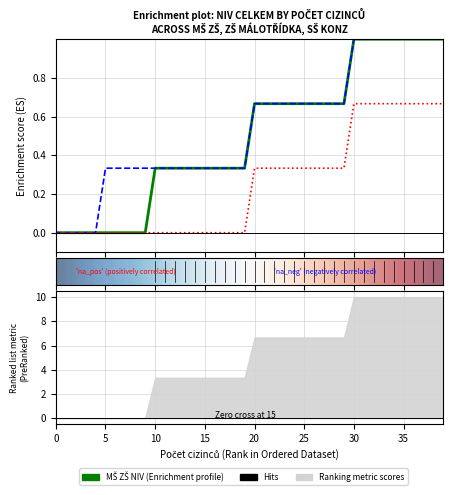

Reading left to right, transcribe all the data shown in this chart.

MŠ ZŠ NIV celkem: 0=0.0	1=0.0	2=0.0	3=0.0	4=0.0	5=0.0	6=0.0	7=0.0	8=0.0	9=0.0	10=0.3	11=0.3	12=0.3	13=0.3	14=0.3	15=0.3	16=0.3	17=0.3	18=0.3	19=0.3	20=0.7	21=0.7	22=0.7	23=0.7	24=0.7	25=0.7	26=0.7	27=0.7	28=0.7	29=0.7	30=1.0	31=1.0	32=1.0	33=1.0	34=1.0	35=1.0	36=1.0	37=1.0	38=1.0	39=1.0
ZŠ málotřídka NIV celkem: 0=0.0	1=0.0	2=0.0	3=0.0	4=0.0	5=0.3	6=0.3	7=0.3	8=0.3	9=0.3	10=0.3	11=0.3	12=0.3	13=0.3	14=0.3	15=0.3	16=0.3	17=0.3	18=0.3	19=0.3	20=0.7	21=0.7	22=0.7	23=0.7	24=0.7	25=0.7	26=0.7	27=0.7	28=0.7	29=0.7	30=1.0	31=1.0	32=1.0	33=1.0	34=1.0	35=1.0	36=1.0	37=1.0	38=1.0	39=1.0
SŠ Konz NIV celkem: 0=0.0	1=0.0	2=0.0	3=0.0	4=0.0	5=0.0	6=0.0	7=0.0	8=0.0	9=0.0	10=0.0	11=0.0	12=0.0	13=0.0	14=0.0	15=0.0	16=0.0	17=0.0	18=0.0	19=0.0	20=0.3	21=0.3	22=0.3	23=0.3	24=0.3	25=0.3	26=0.3	27=0.3	28=0.3	29=0.3	30=0.7	31=0.7	32=0.7	33=0.7	34=0.7	35=0.7	36=0.7	37=0.7	38=0.7	39=0.7